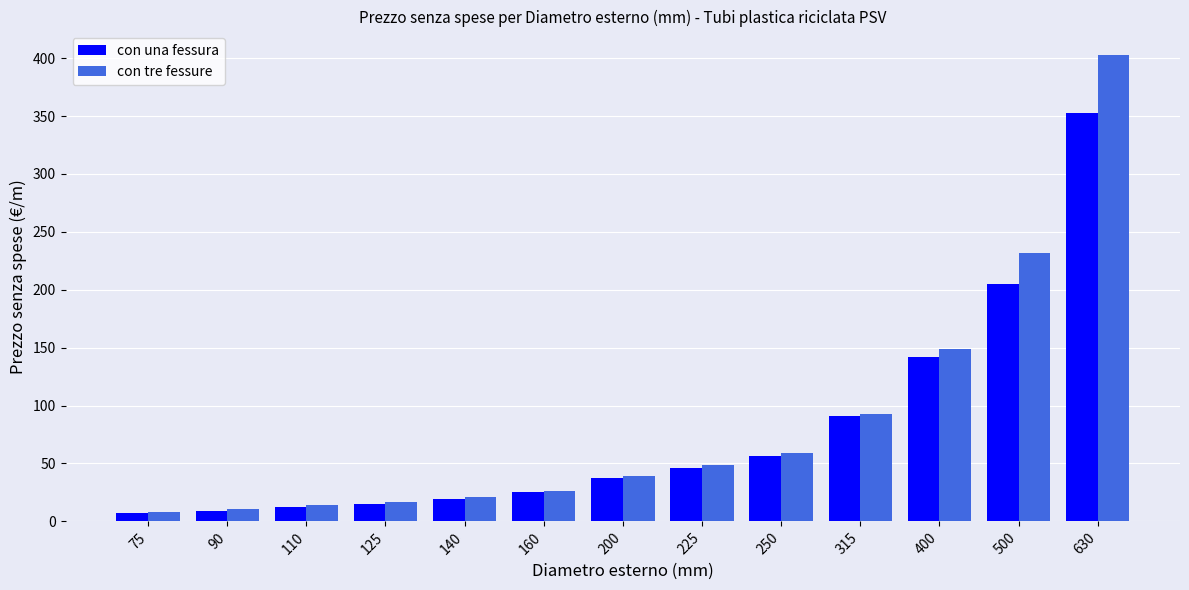

Are the bars horizontal?

No